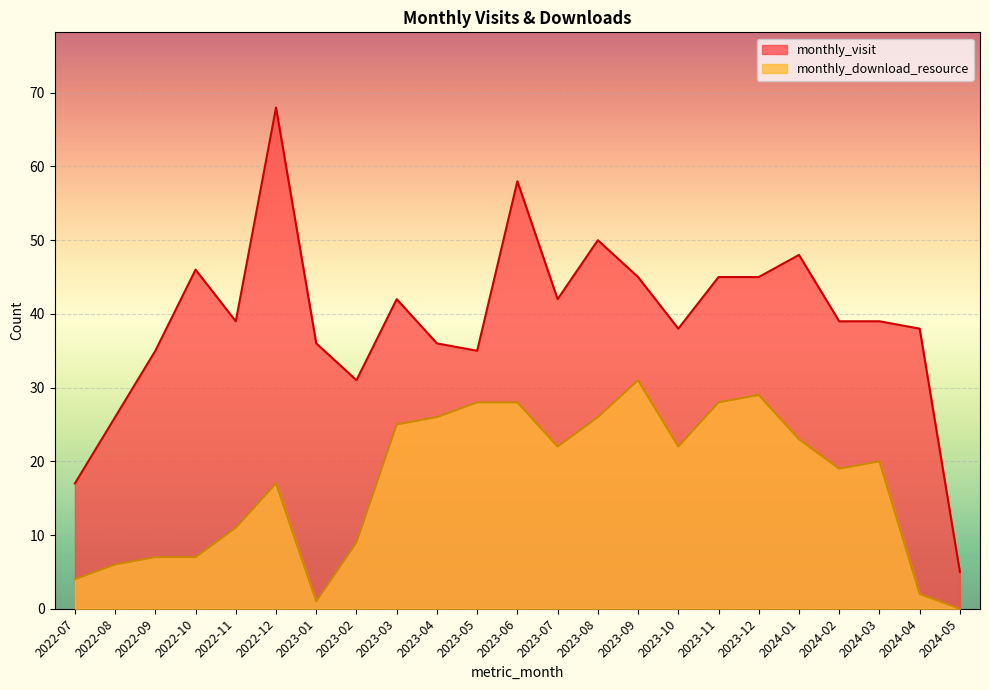

How many categories are shown in the chart?

23